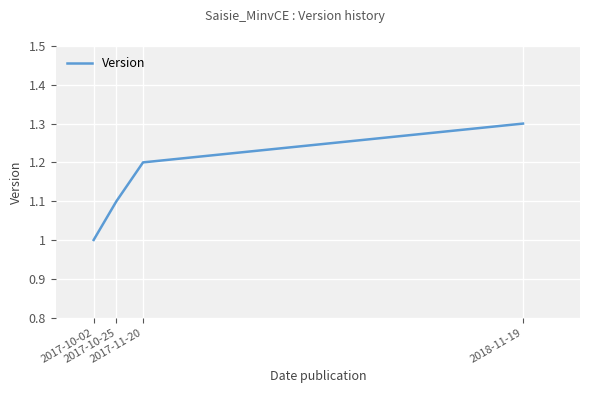

Reading left to right, what are all the values shown in this chart?

2017-10-02=1.0	2017-10-25=1.1	2017-11-20=1.2	2018-11-19=1.3